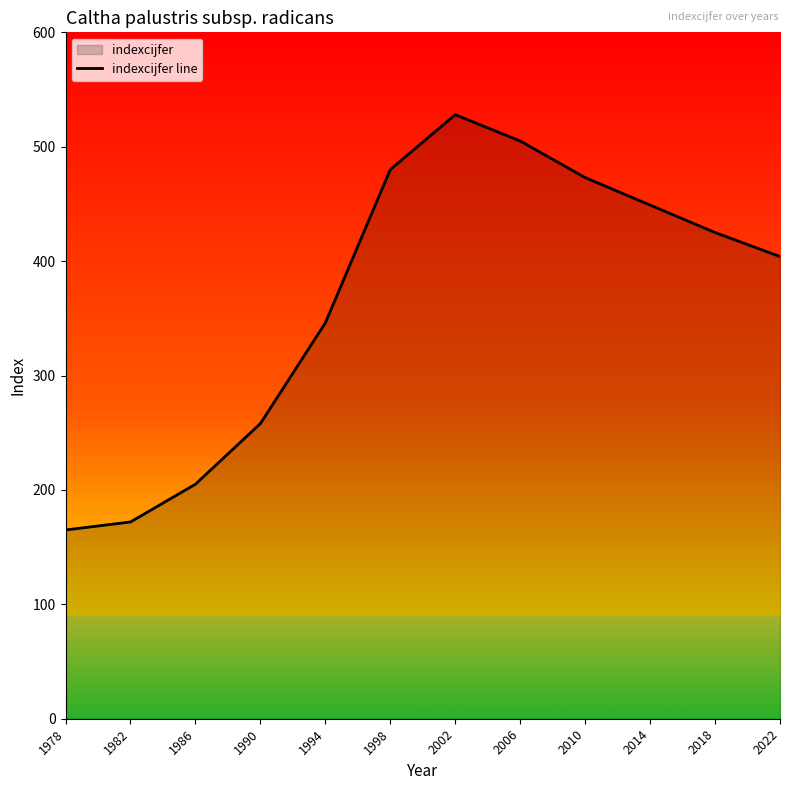

How many lines are shown in the chart?

1